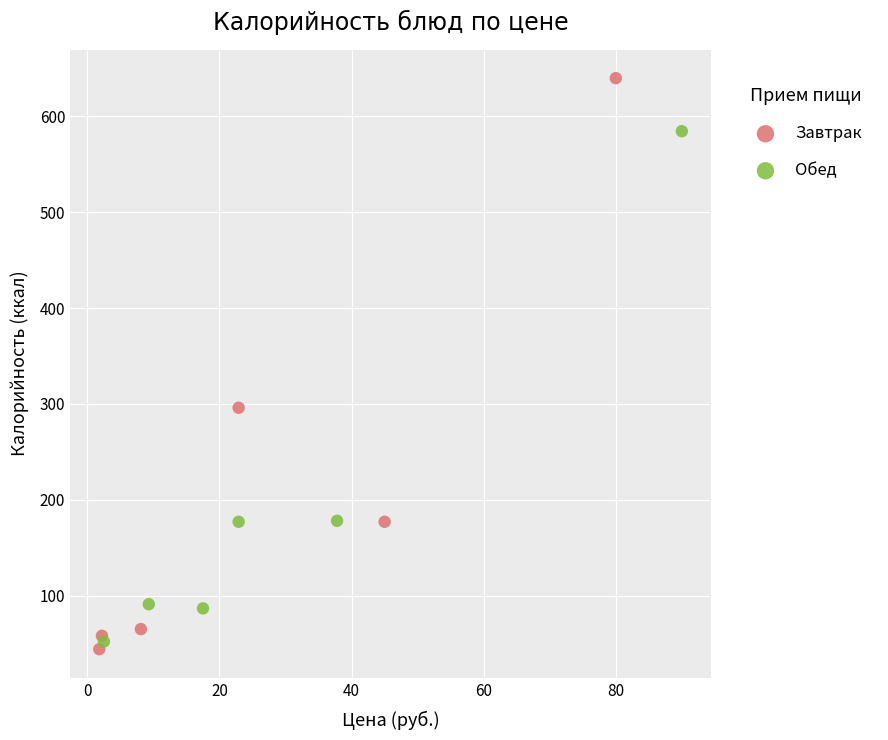

Which series has the largest Y range (max minus min)?

Завтрак